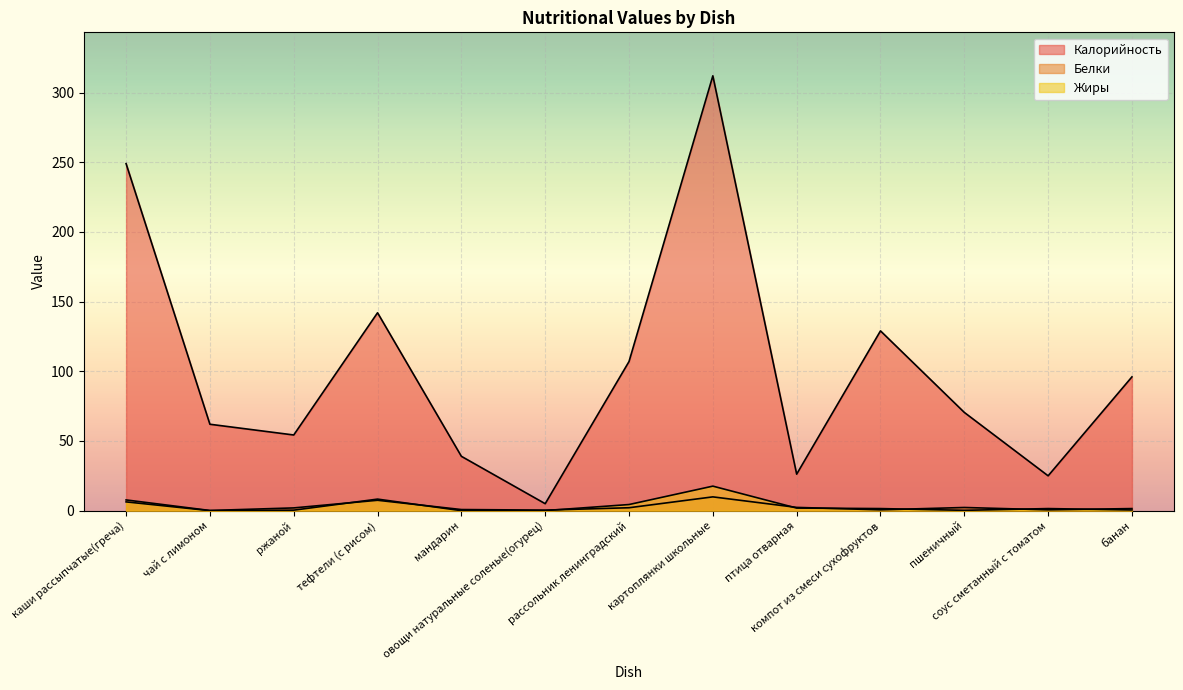

In Калорийность, how many points are lower than both neighbors (excluding endpoints)?

4